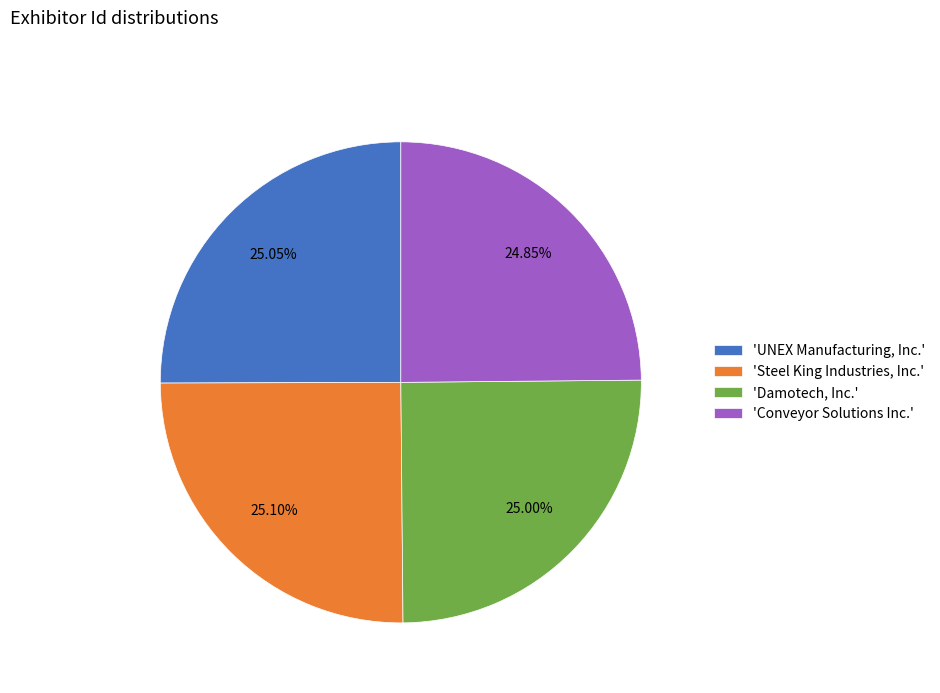

Does 'Damotech, Inc.' account for over 50% of the chart?

No